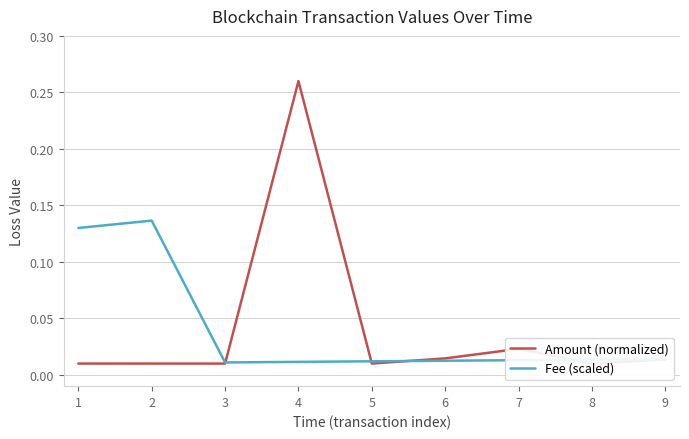

Which has a higher value, 7 or 2?

2